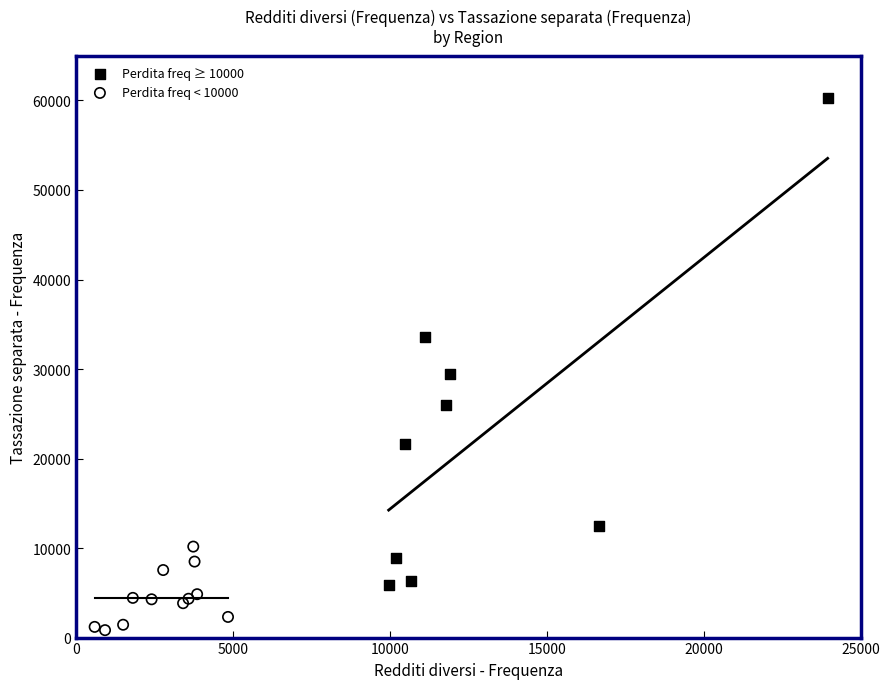

Which series reaches the maximum Y coordinate?

Perdita freq ≥ 10000